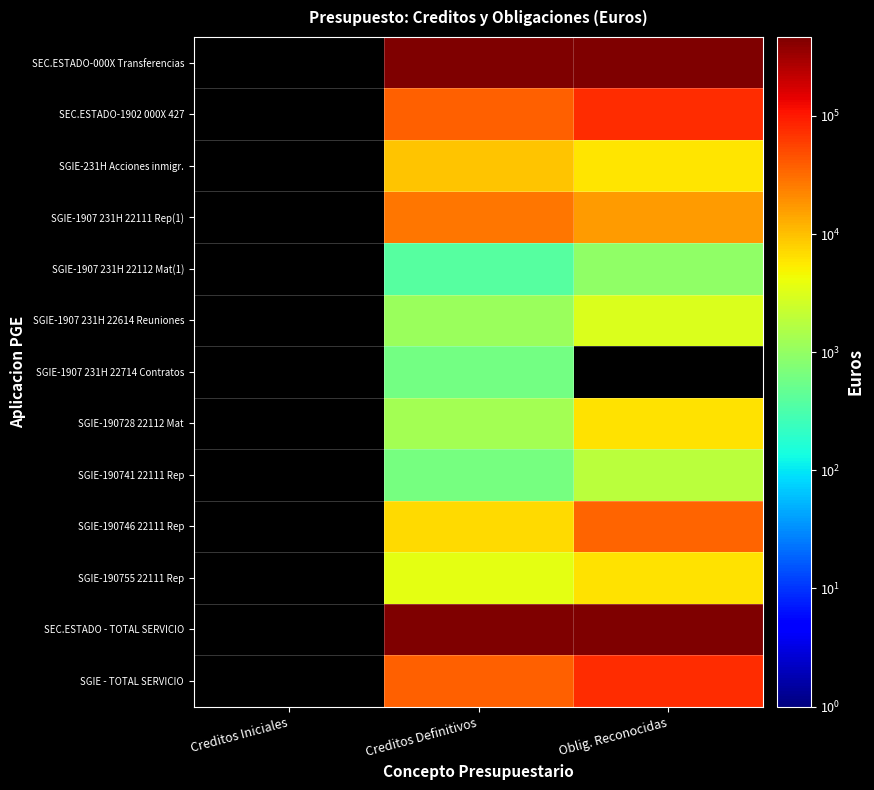

Which category has the lowest value in the SGIE-1907 231H 22112 Mat(1) series?

Creditos Iniciales